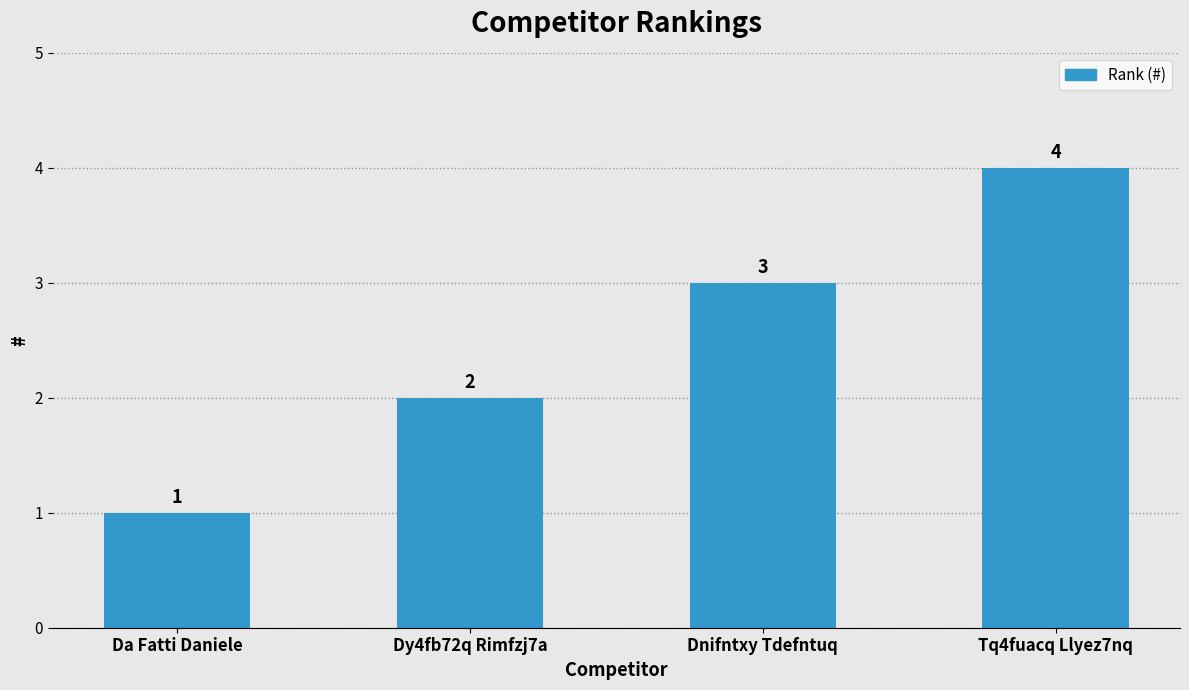

What is the label of the 1st bar from the left?

Da Fatti Daniele